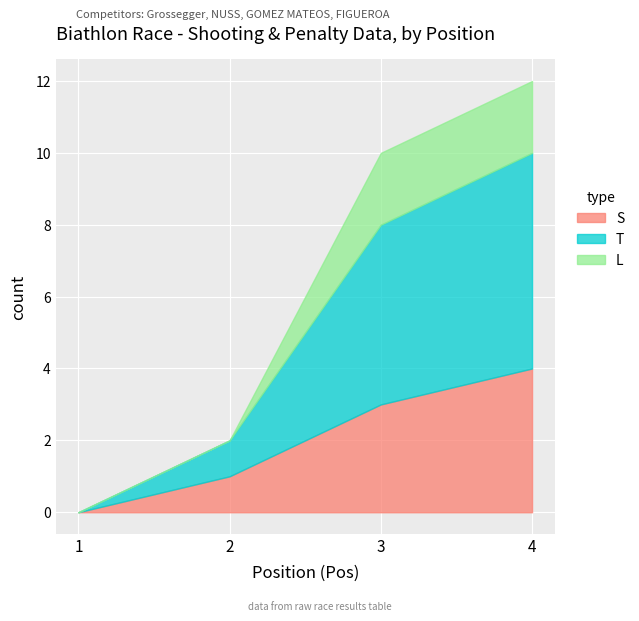

Is the value of L at 3 greater than the value of S at 2?

Yes